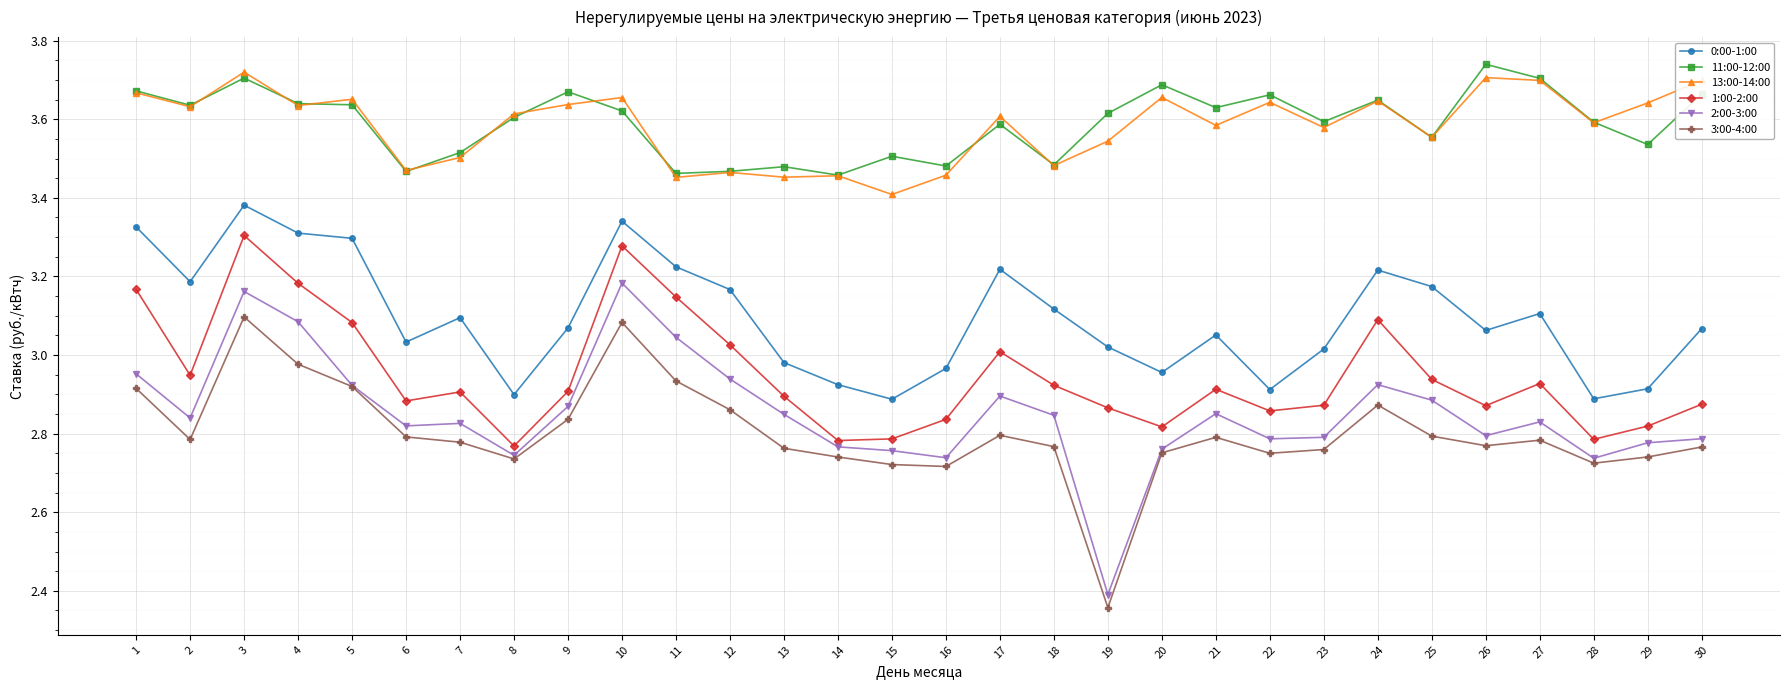

What is the difference between the maximum and minimum values in the 1:00-2:00 series?

0.5